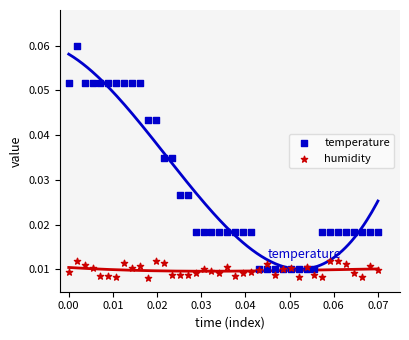

Which series reaches the minimum Y coordinate?

humidity